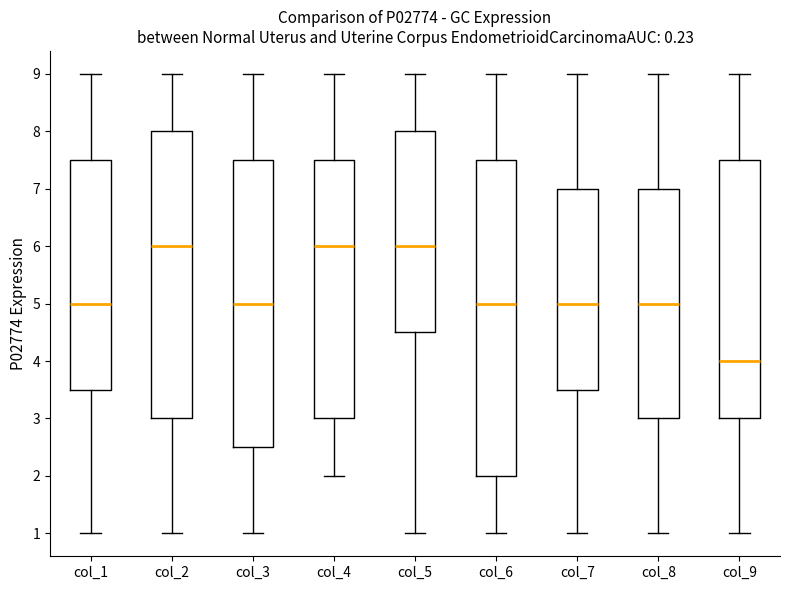

Where is the upper edge of the box for col_3 on the y-axis? The values are not printed on the chart, so give them approximately, as read against the axis.

7.5